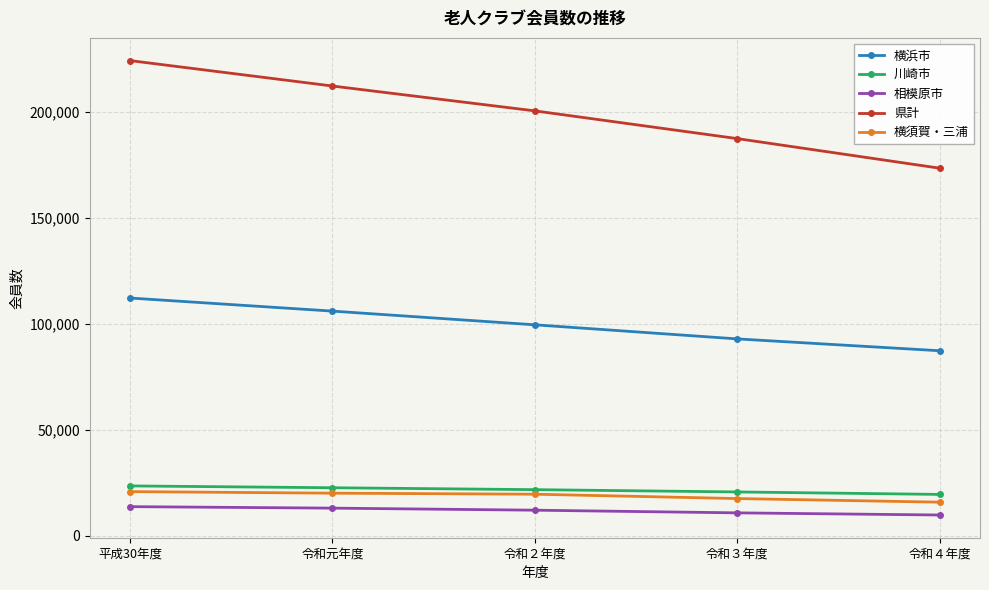

Where does the 県計 series first go above 200637?

平成30年度